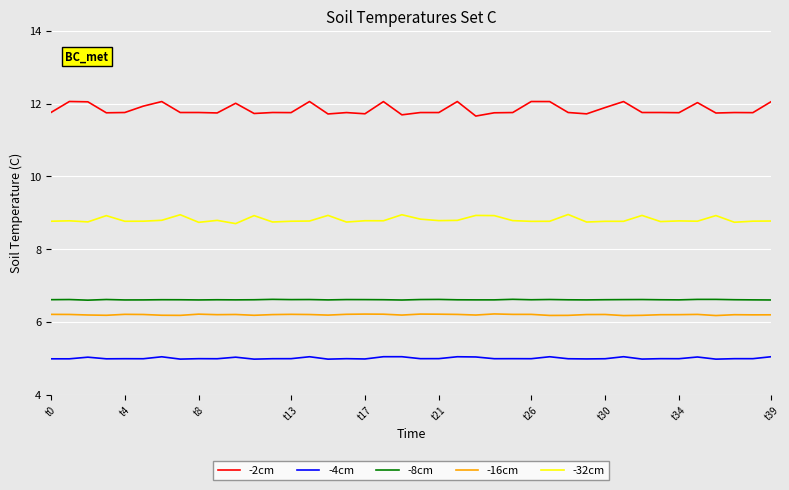

Does the chart display data point markers on the line(s)?

No